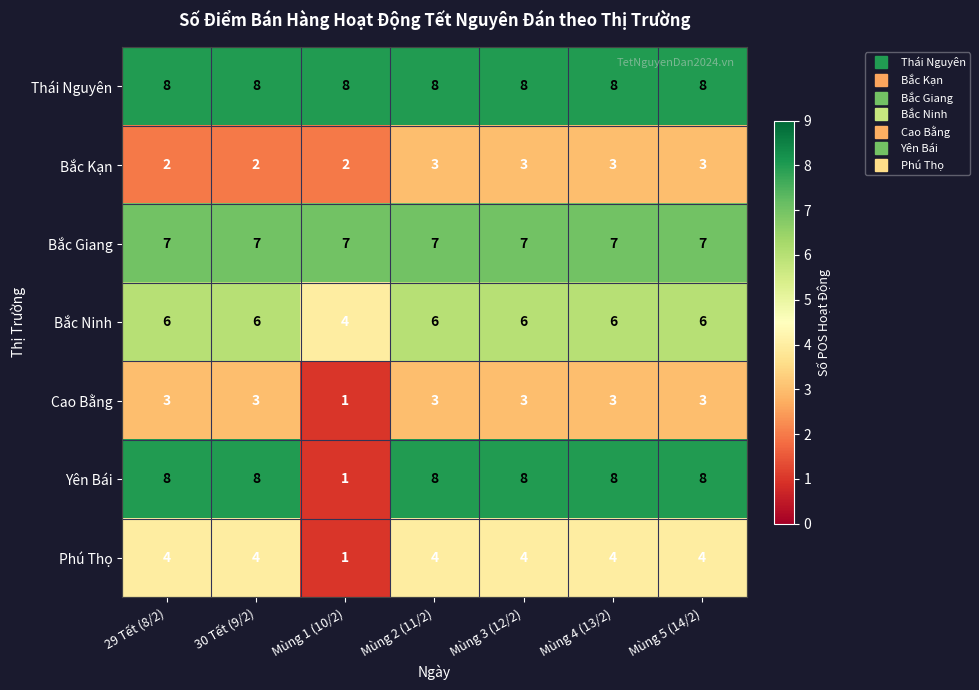

What is the greatest value displayed?

8